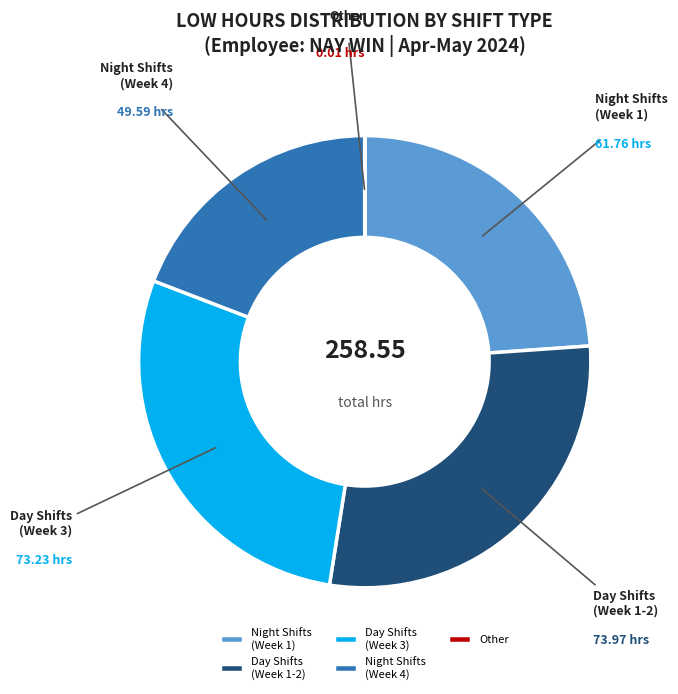

Is there any slice that represents more than half of the pie?

No